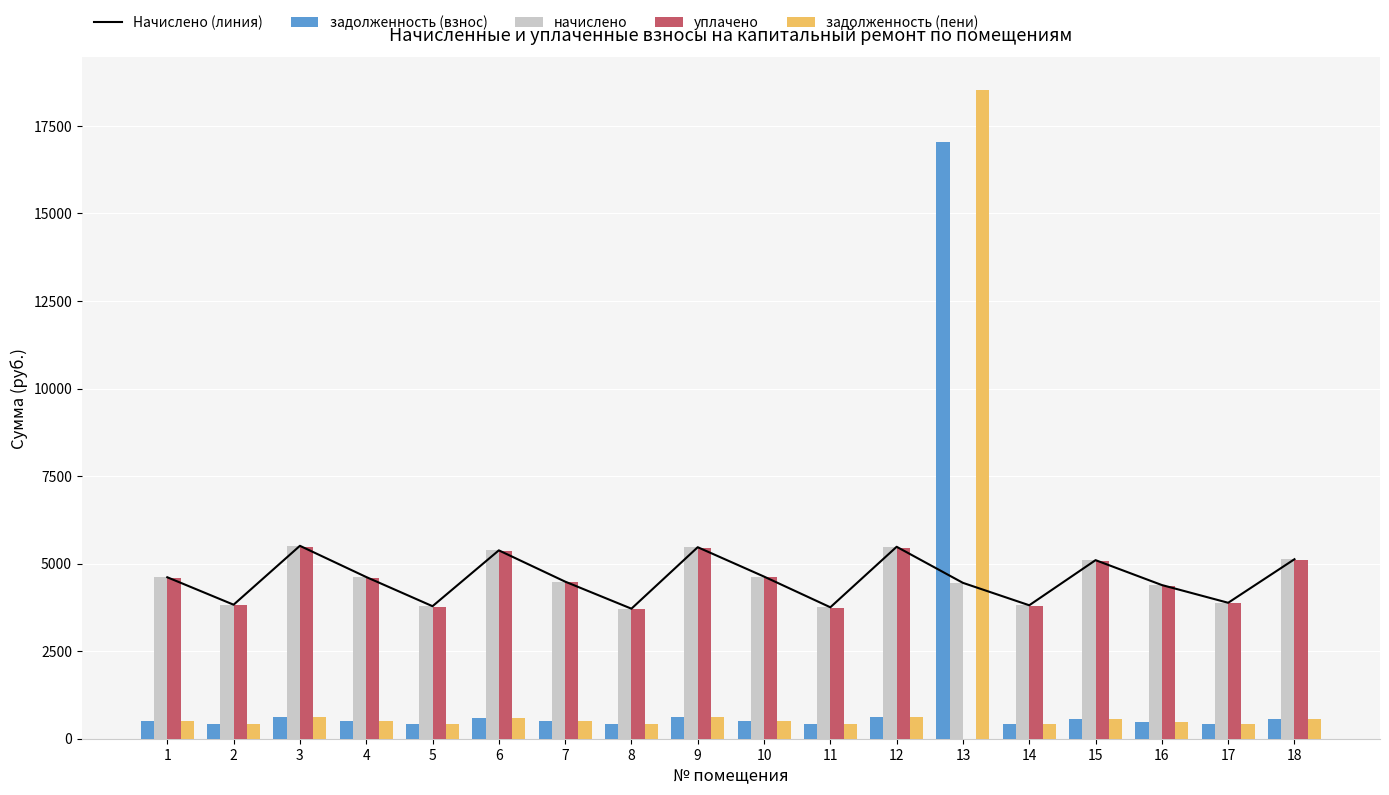

What value does the задолженность (пени) series have at 7?

498.4